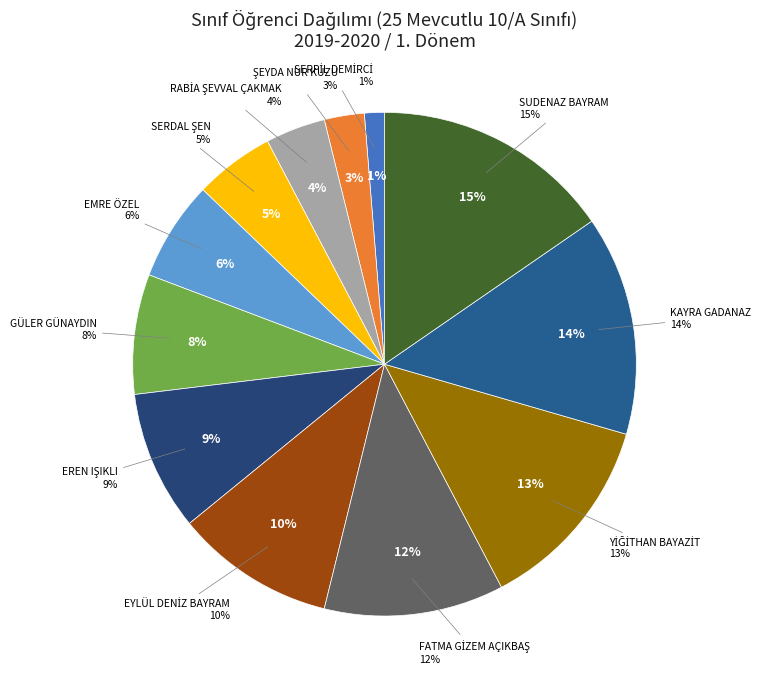

Is there a majority slice in this chart?

No